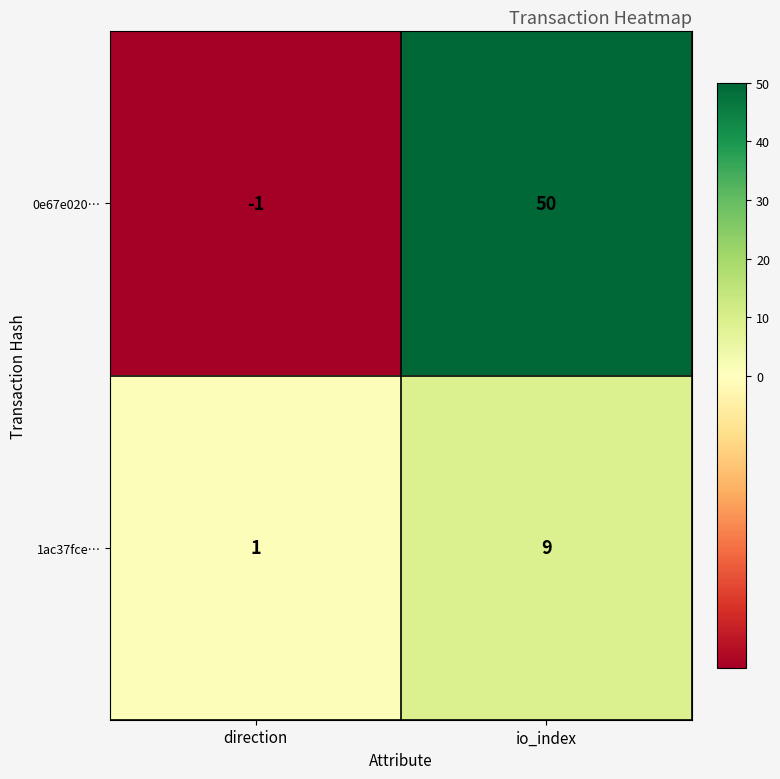

At which label is 1ac37fce… closest to 5?

direction